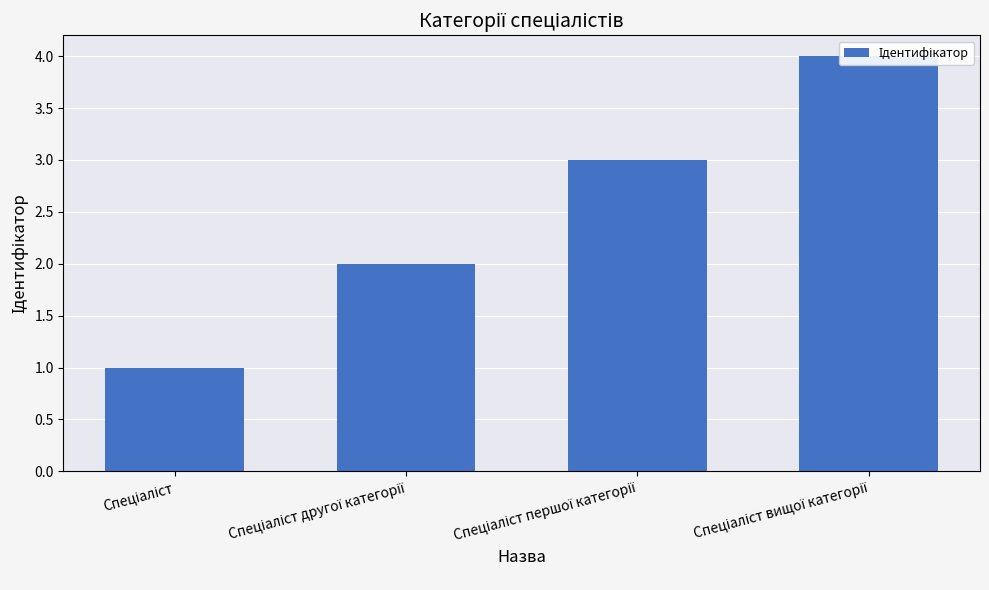

List the labels in order of value, largest first.

Спеціаліст вищої категорії, Спеціаліст першої категорії, Спеціаліст другої категорії, Спеціаліст